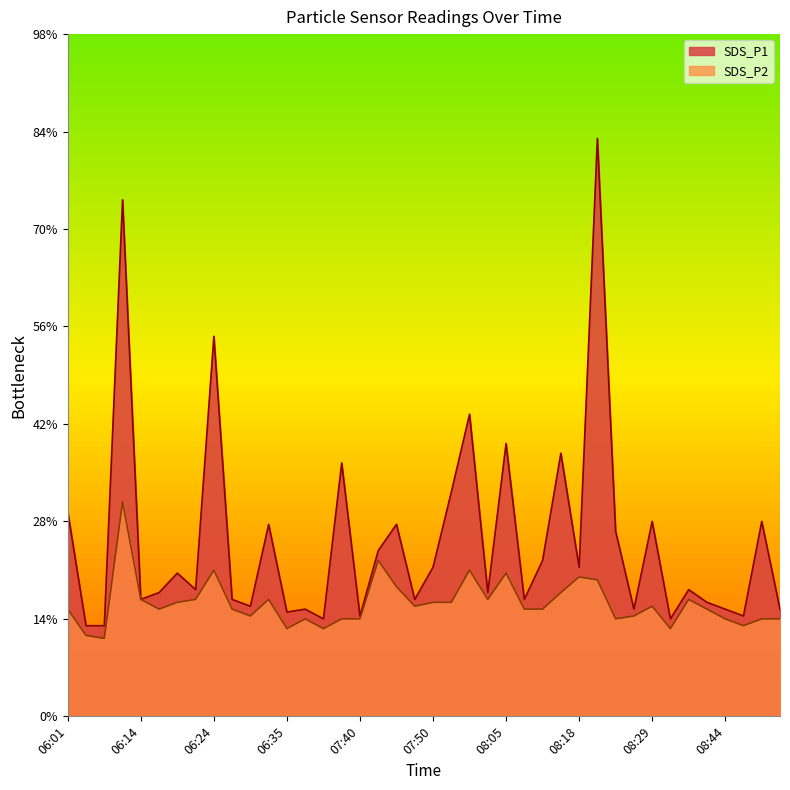

True or false: SDS_P2 and SDS_P1 intersect in this chart.

False